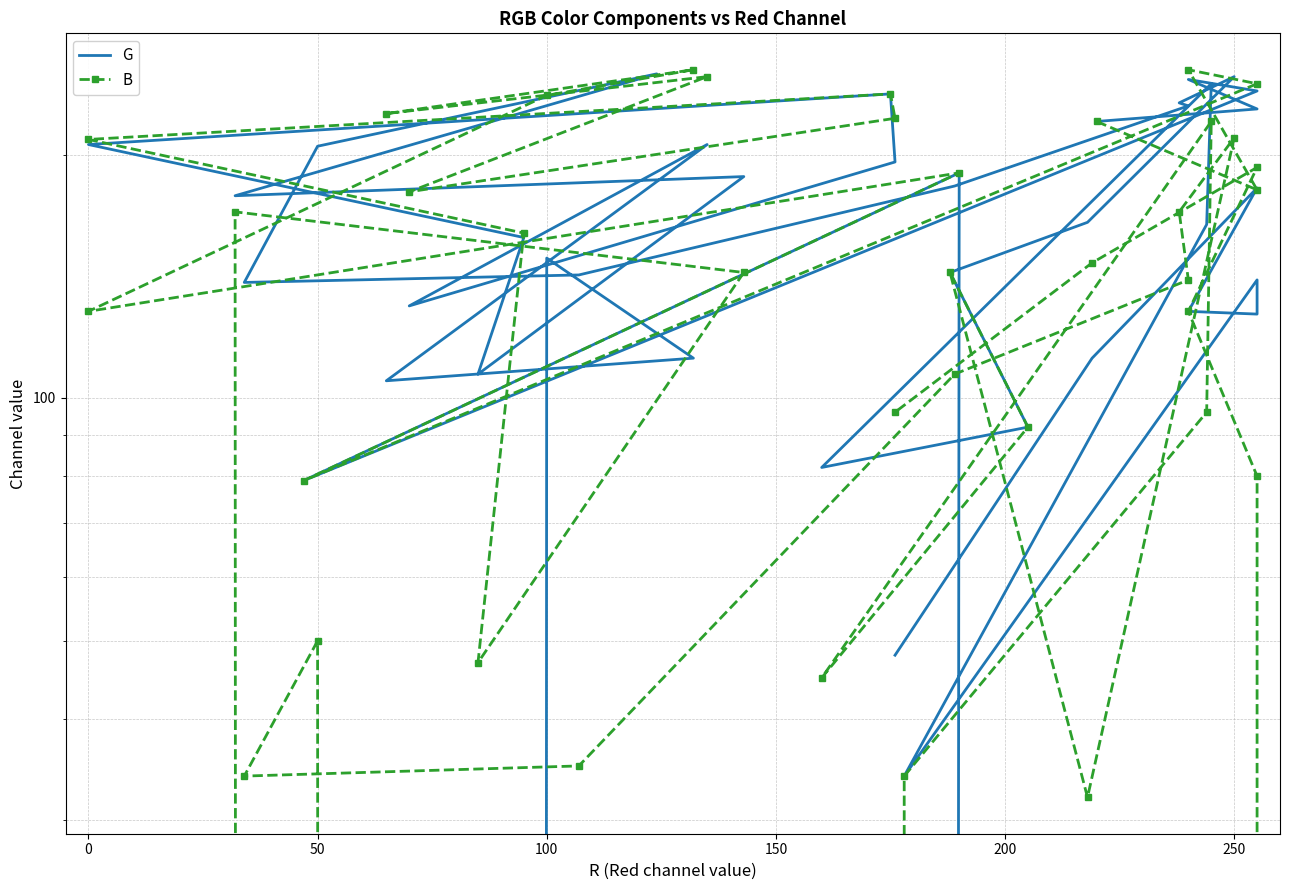

At how many categories does at least one series exceed 63?

39